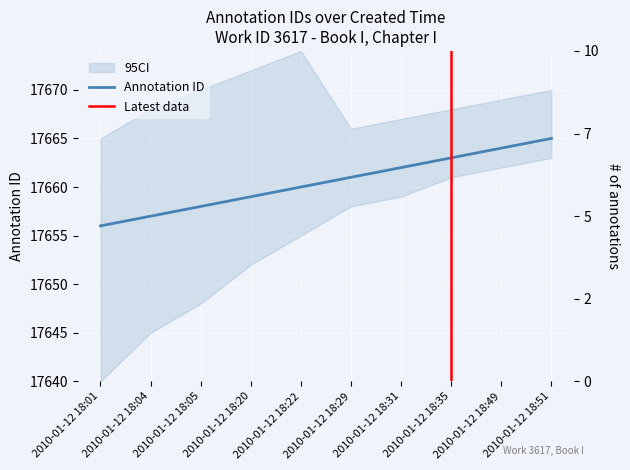

What is the difference between the maximum and minimum values?

9